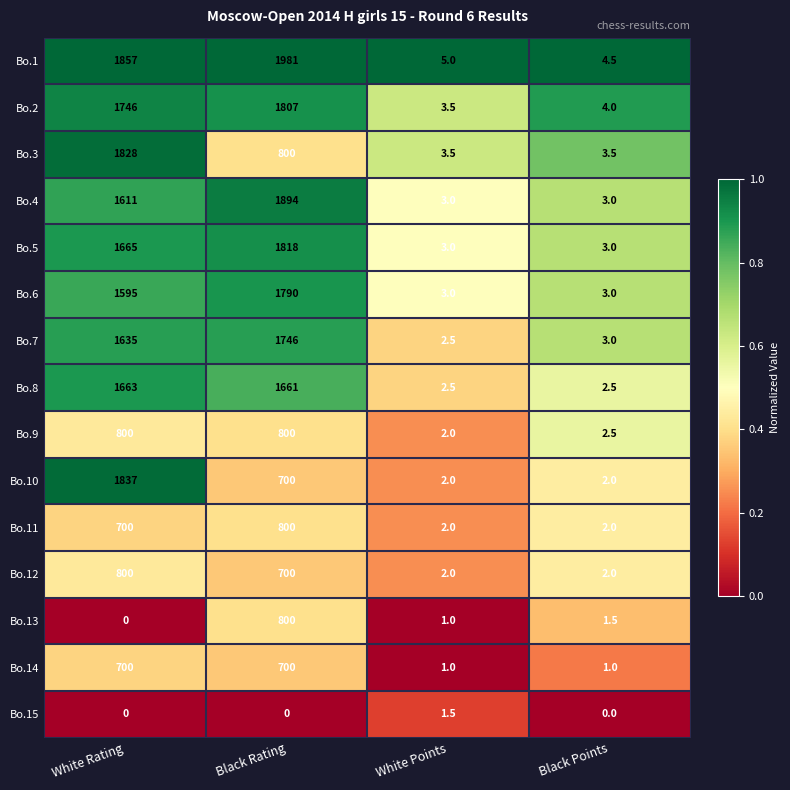

The Bo.2 series shows 3144.2 at Black Rating. True or false?

False